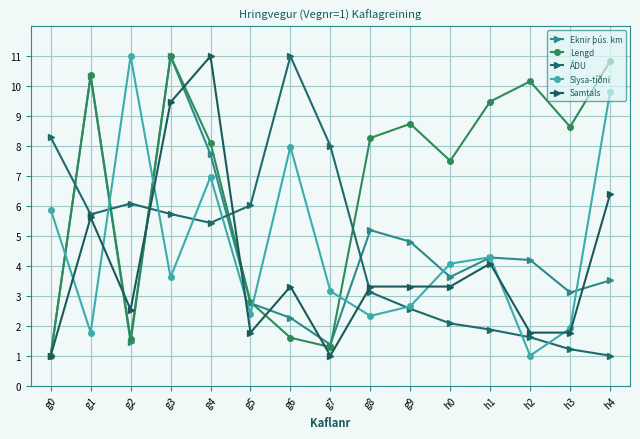

What is the difference between the maximum and second lowest values in the Eknir þús. km series?

9.6